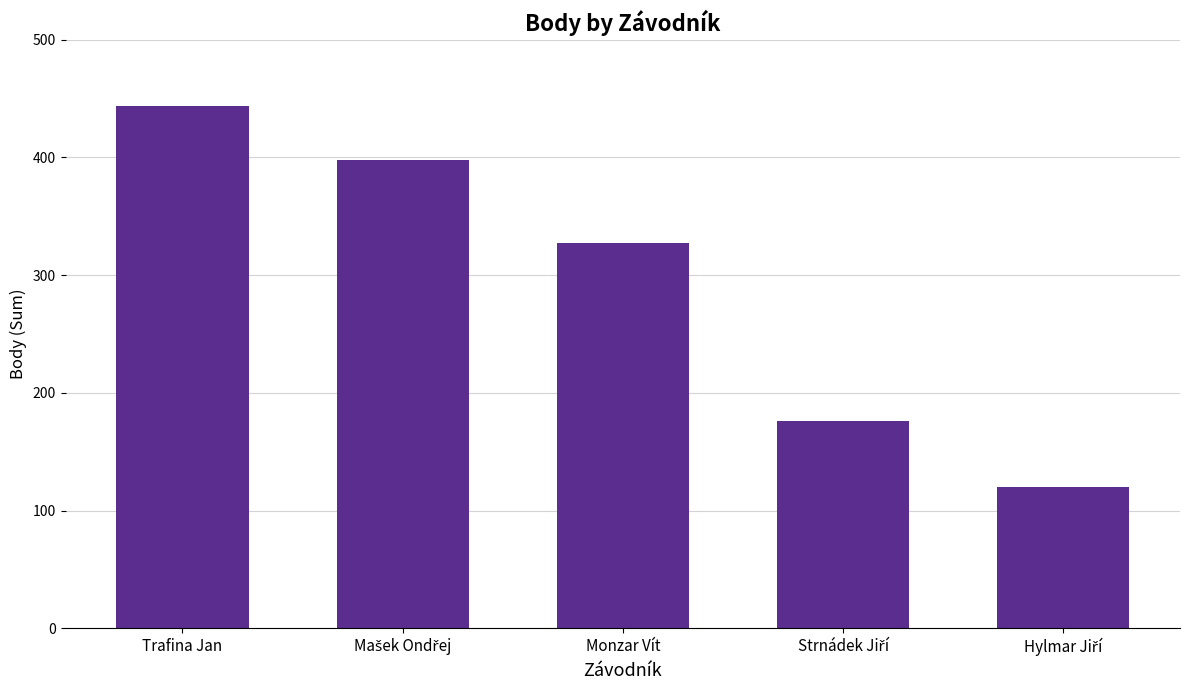

The value at Monzar Vít is 327. True or false?

True